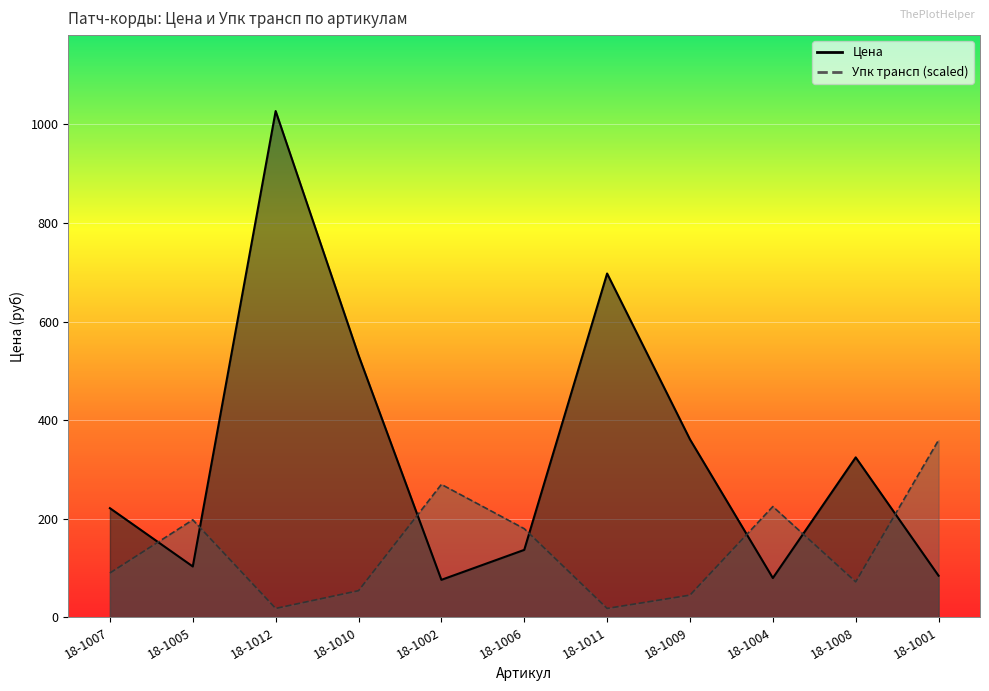

Which series has the largest total across all categories?

Цена